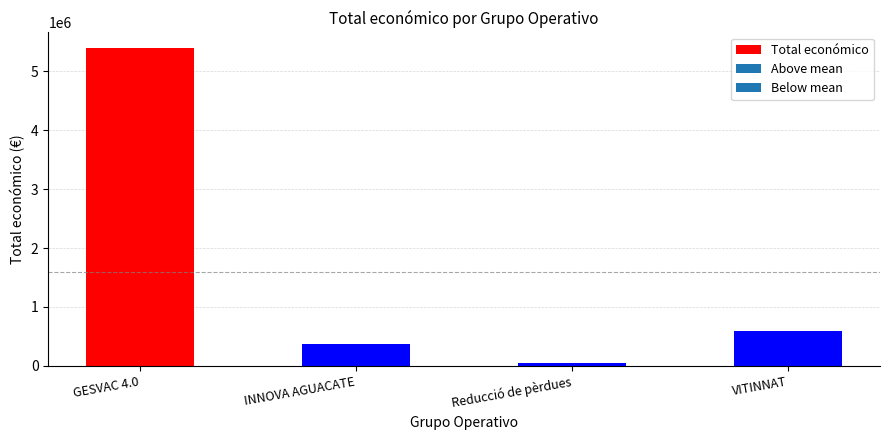

What is the smallest value displayed?

52055